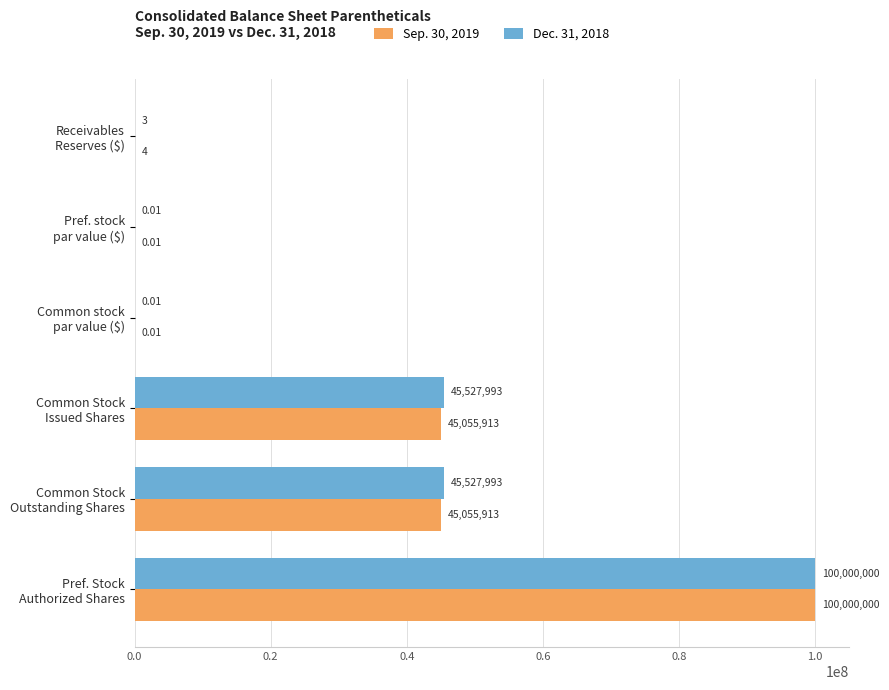

Which series has the largest total across all categories?

Dec. 31, 2018